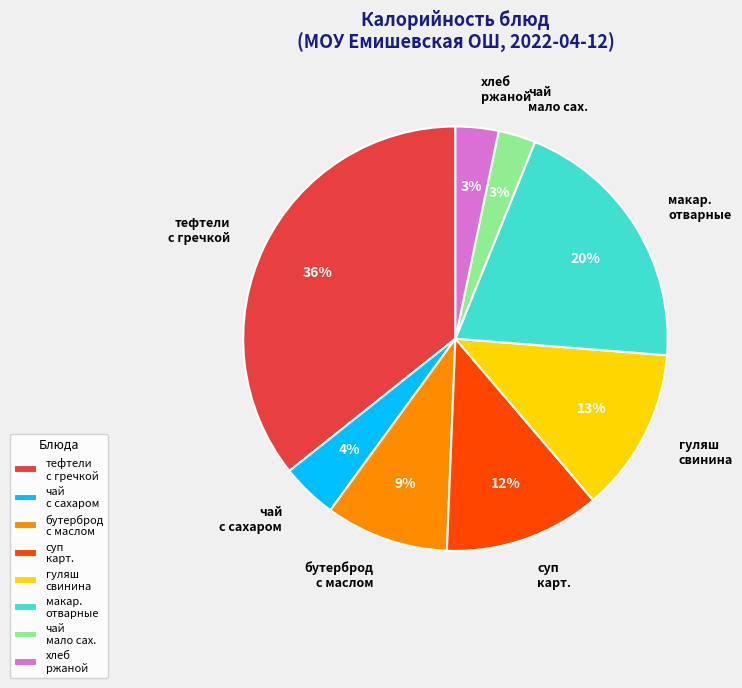

Which slice is the largest?

тефтели с гречкой